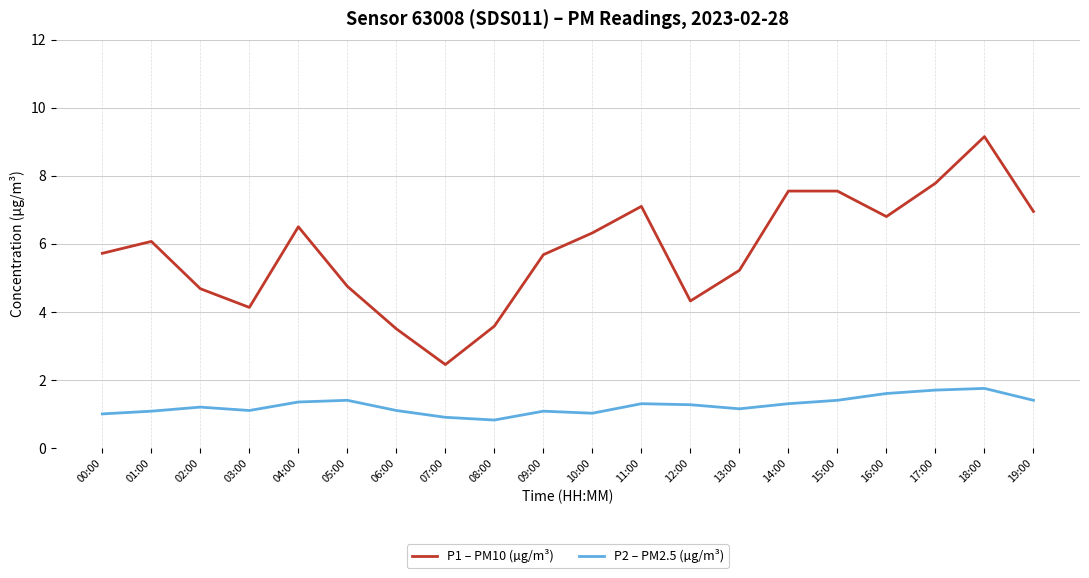

Is this an area chart (filled region under the line)?

No